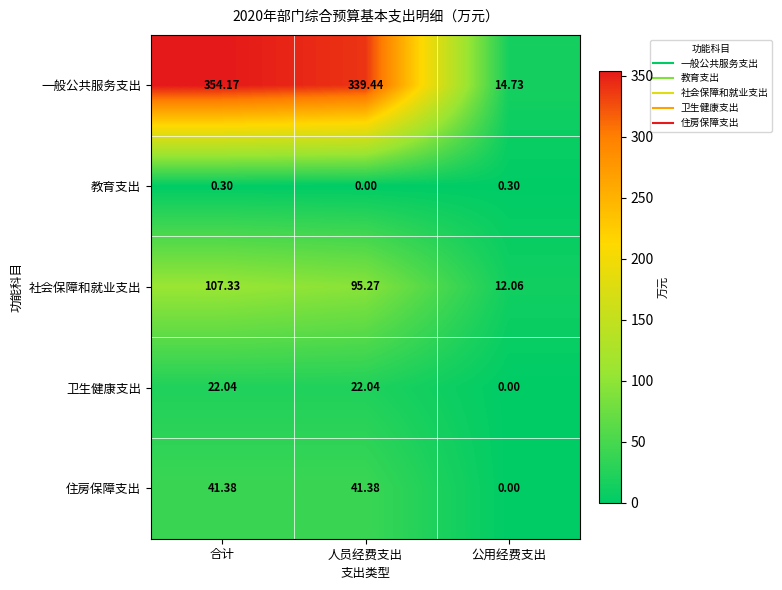

What is the difference between the highest and lowest values at 公用经费支出?

14.7